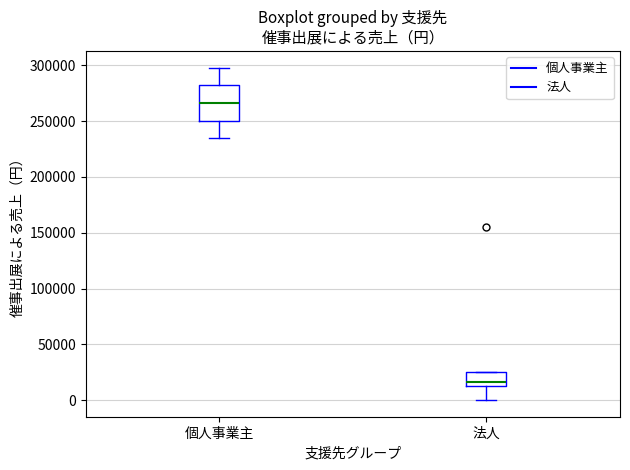

Comparing the boxes themselves (not the whiskers), which one is the tallest?

個人事業主